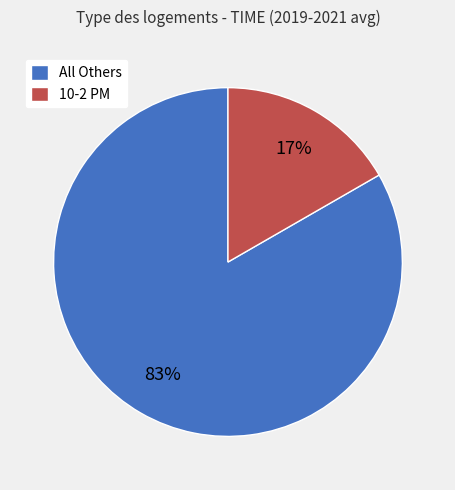

To the nearest percent, what portion does 10-2 PM represent?

17%